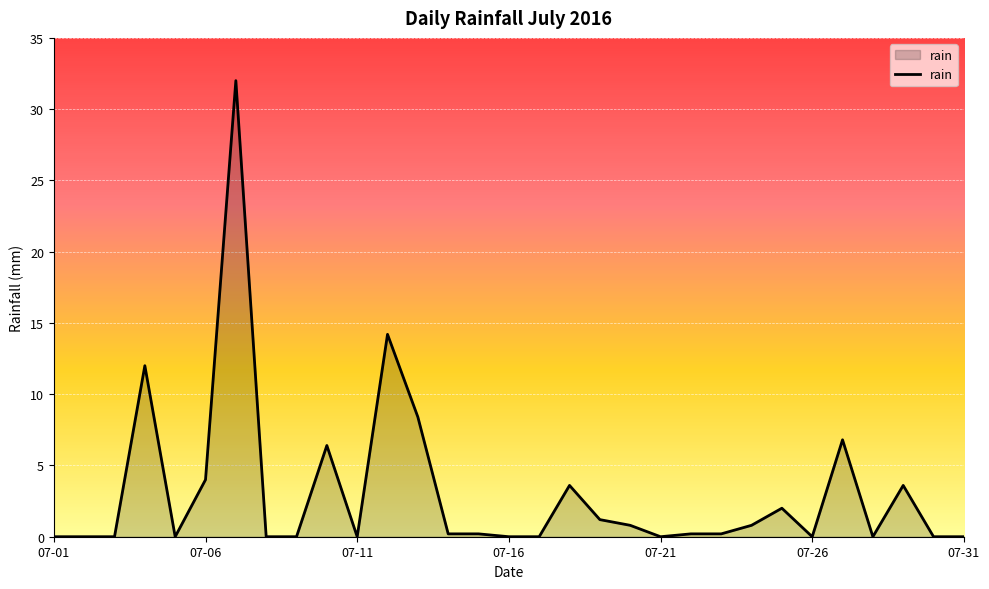

What is the maximum value shown in the chart?

32.0